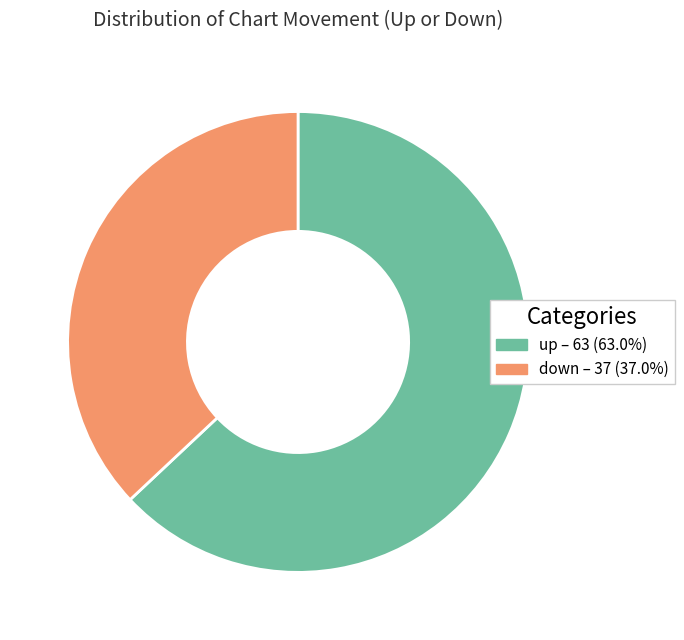

Rank the categories by value from lowest to highest.

down, up